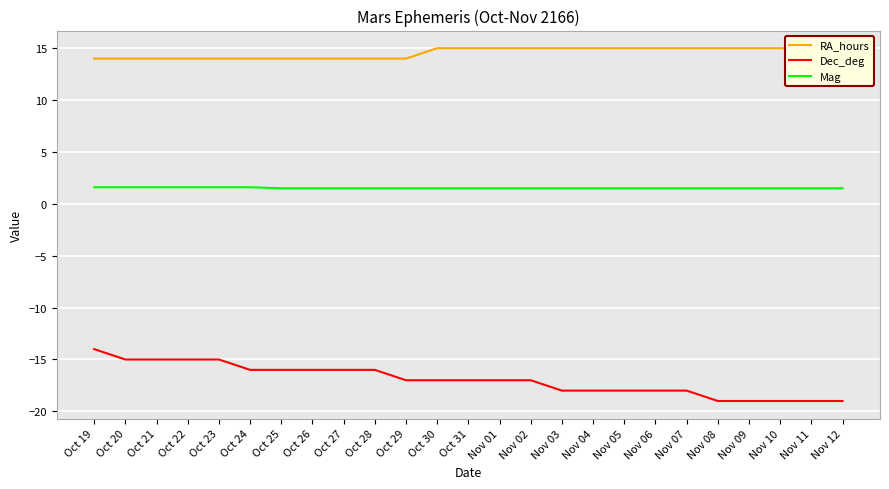

What is the spread (max minus min) of values at Nov 12?

34.0